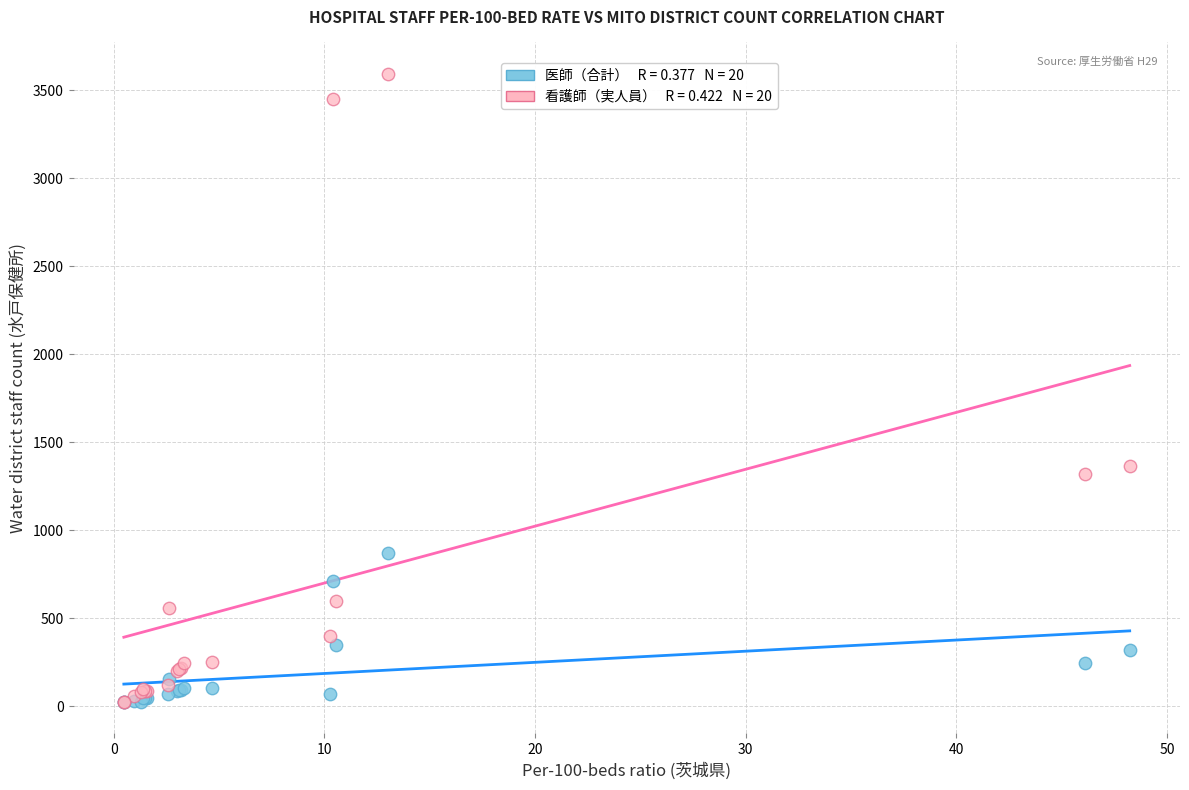

Across all series, what Y value is closest to 1808?

1367.0